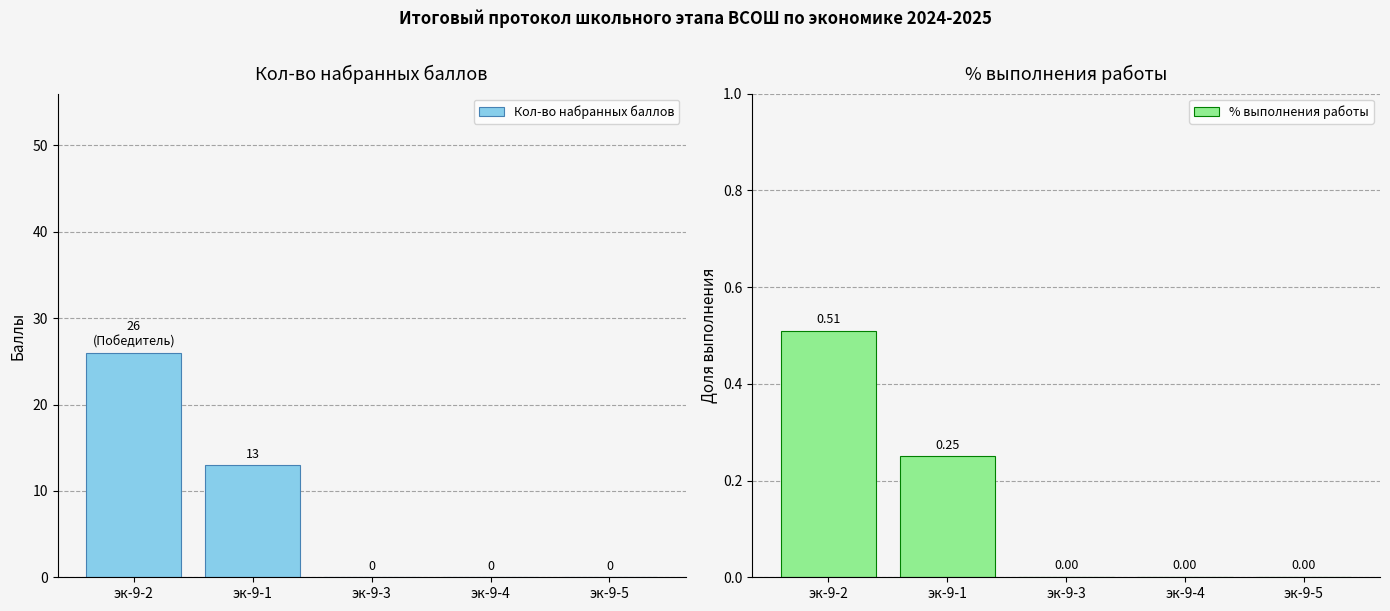

Reading right to left, transcribe all the data shown in this chart.

Кол-во набранных баллов: эк-9-5=0.0	эк-9-4=0.0	эк-9-3=0.0	эк-9-1=13.0	эк-9-2=26.0
% выполнения работы: эк-9-5=0.0	эк-9-4=0.0	эк-9-3=0.0	эк-9-1=0.2	эк-9-2=0.5